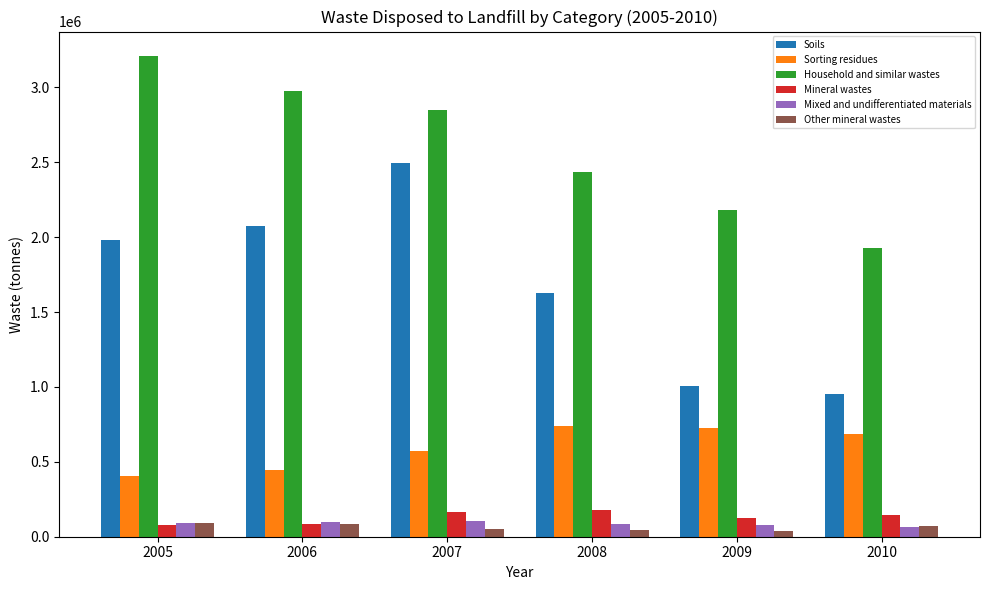

What is the average value of the Mixed and undifferentiated materials series?

86248.9